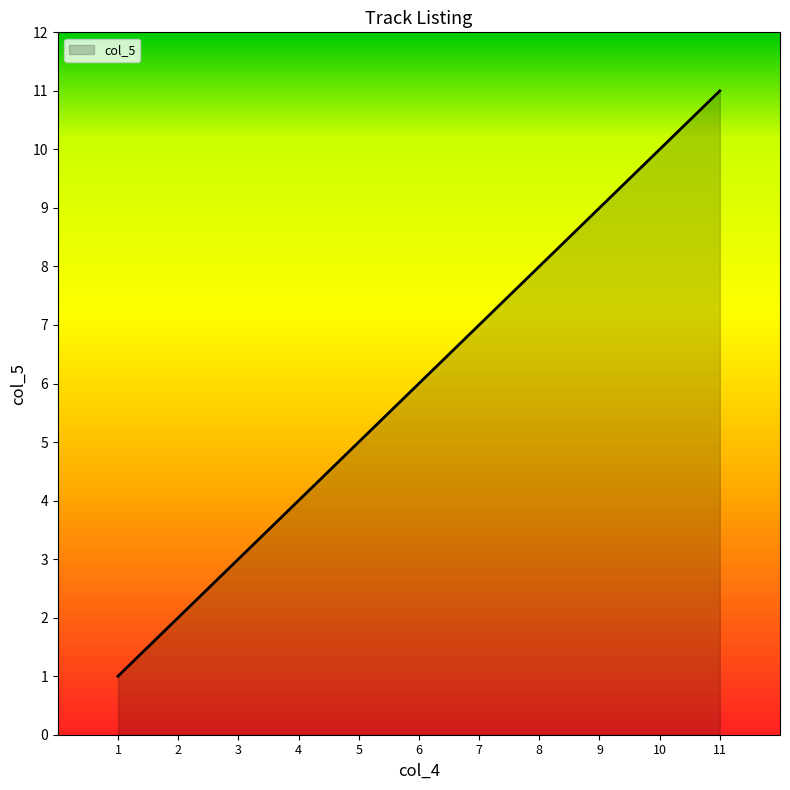

What is the sum of all values?

66